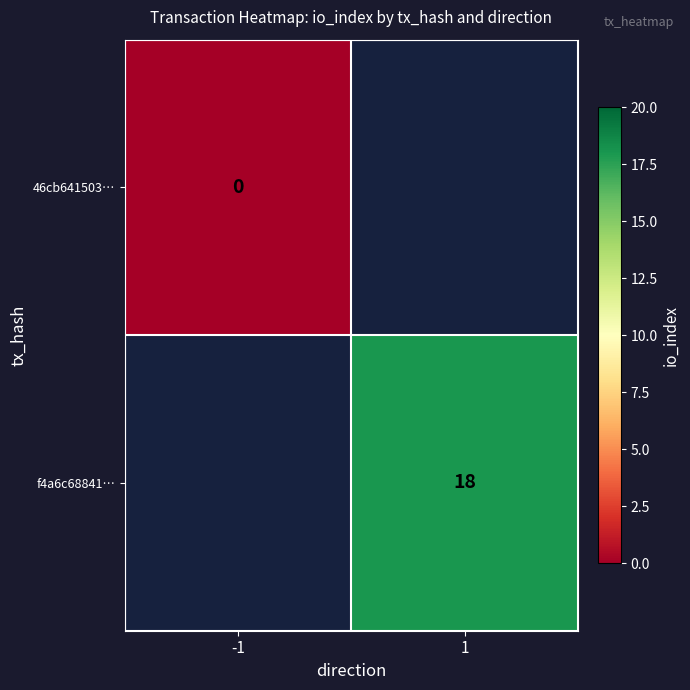

True or false: f4a6c68841… has a value of 28 at 1.

False